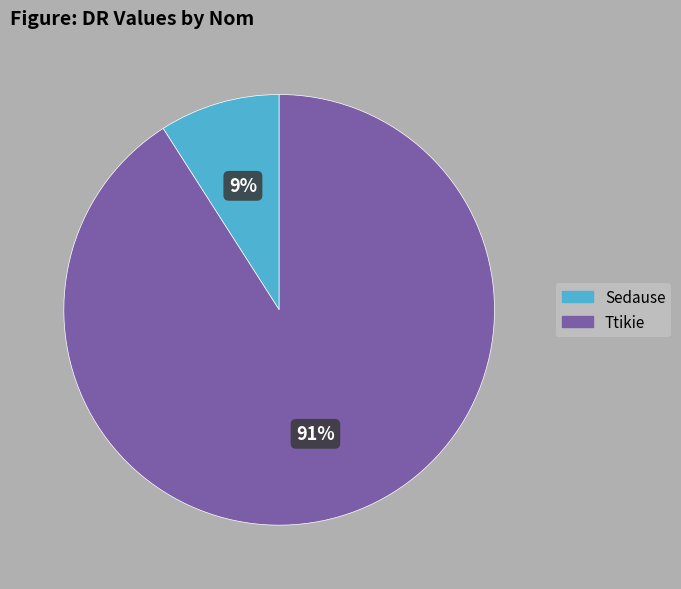

Between Ttikie and Sedause, which is larger?

Ttikie